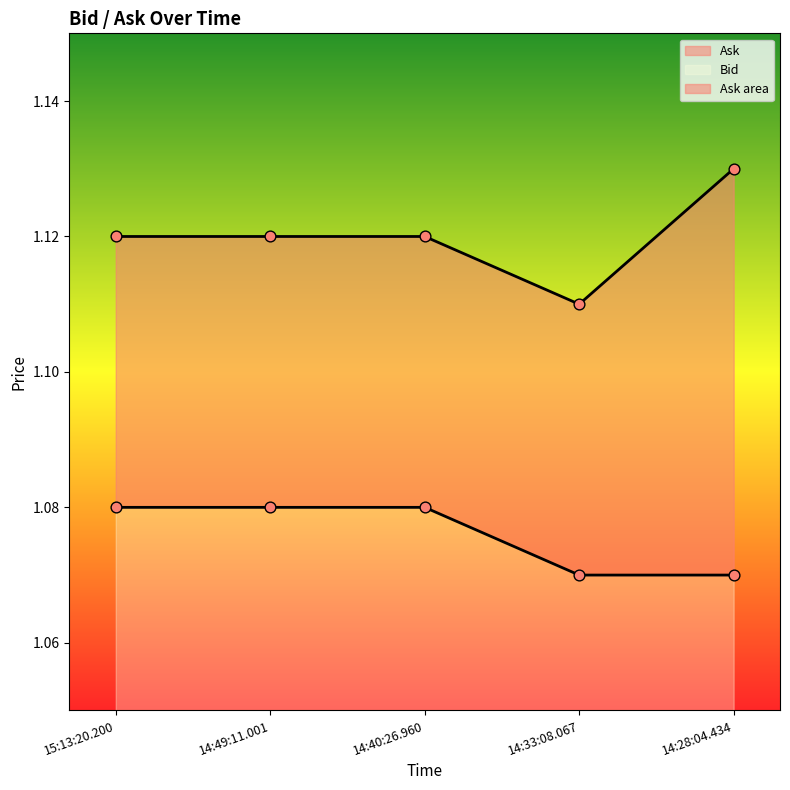

Which series has the largest total across all categories?

Ask